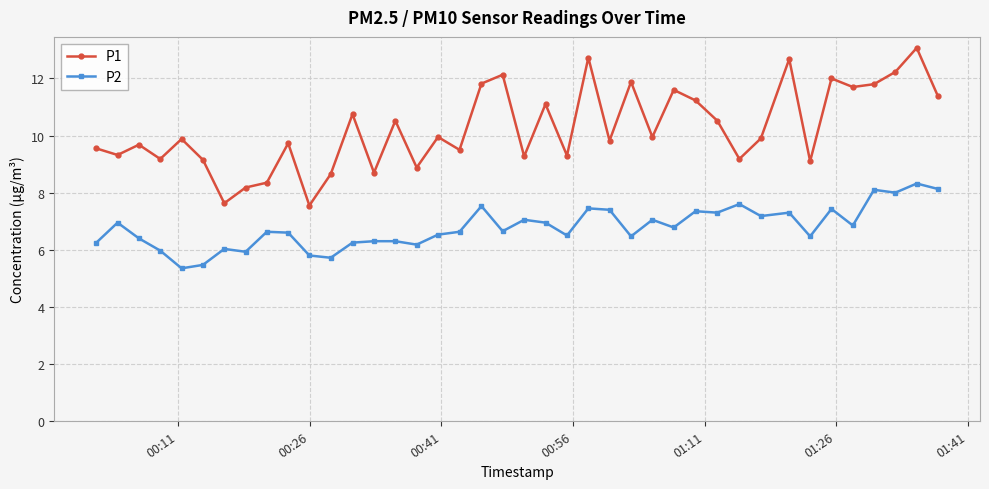

List the series in order of their peak value, highest first.

P1, P2